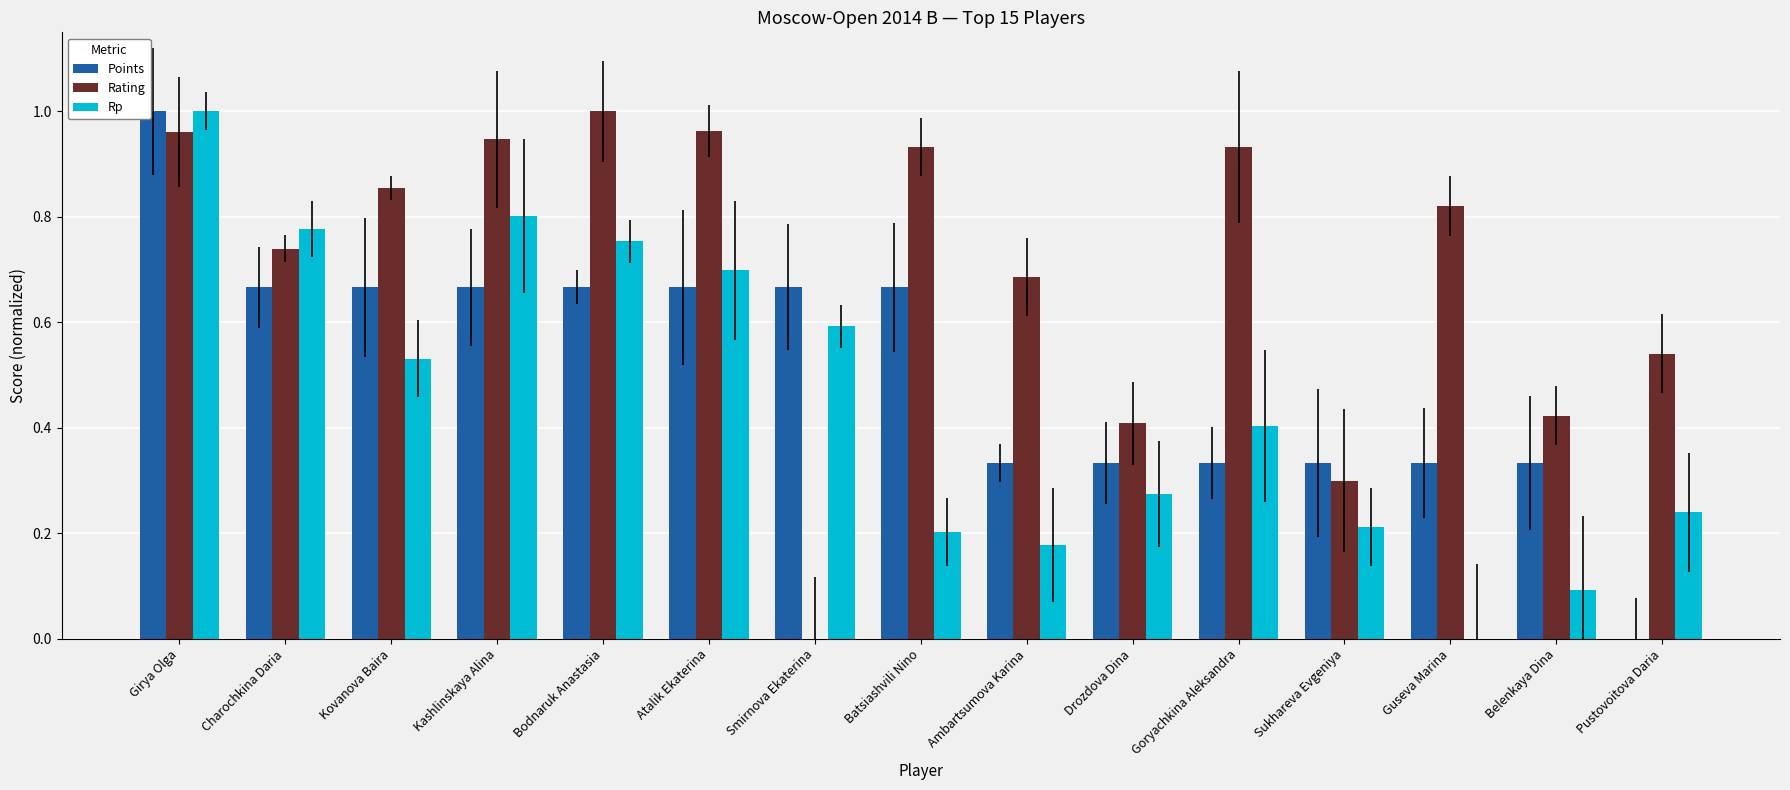

Is the value of Points at Charochkina Daria greater than the value of Rp at Charochkina Daria?

No